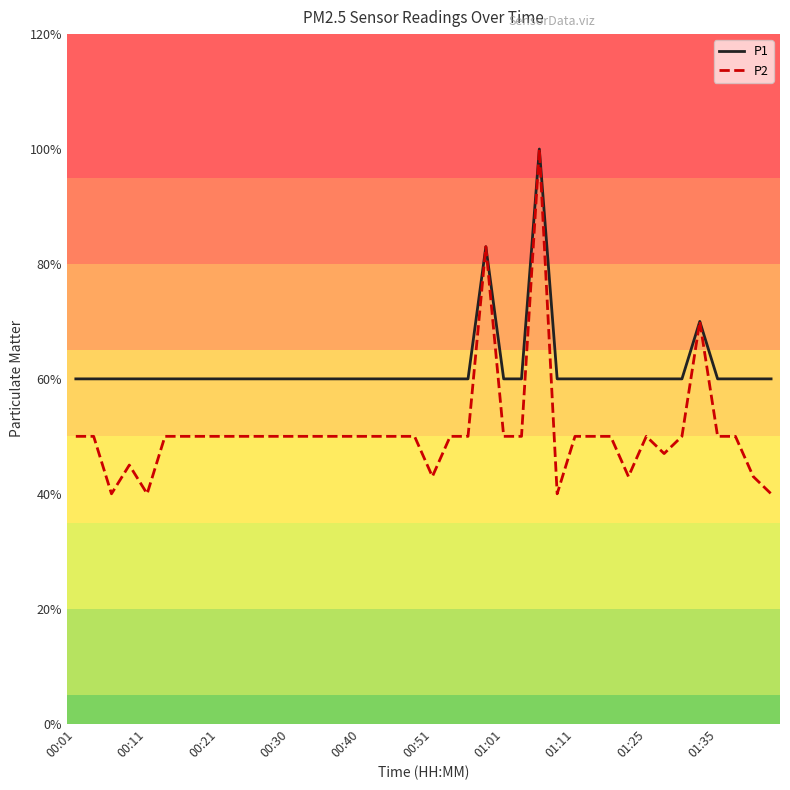

Is this an area chart (filled region under the line)?

No